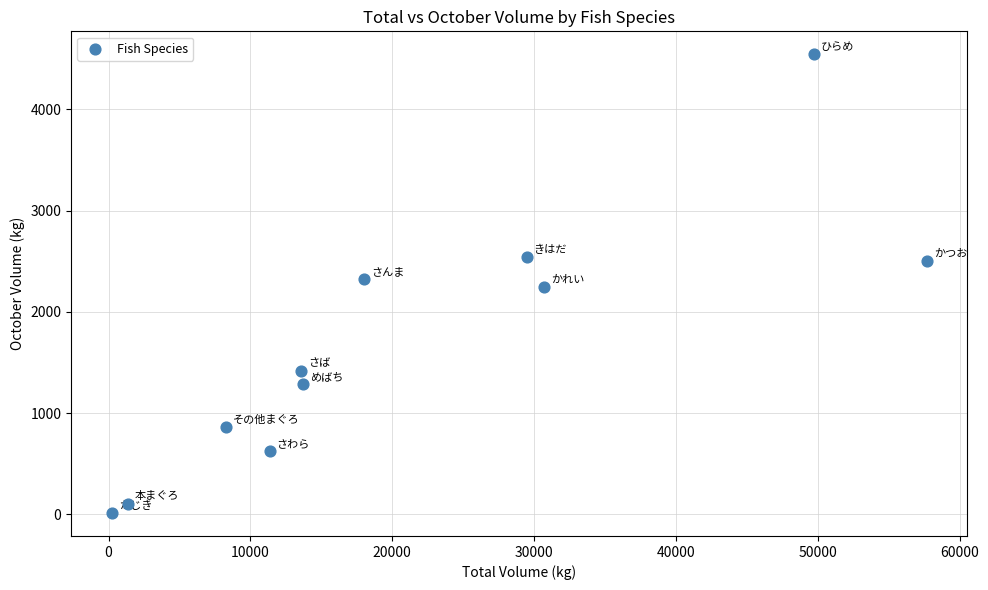

What is the range of Y values (max minus min)?

4533